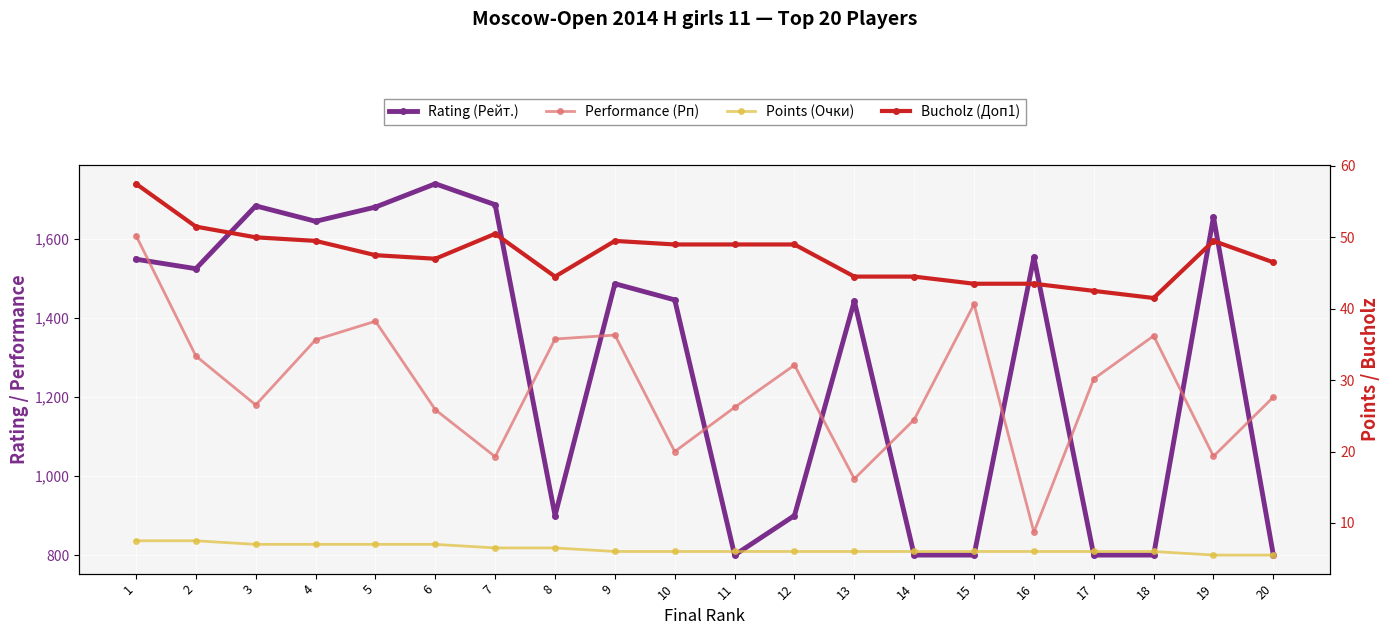

How many lines are shown in the chart?

4